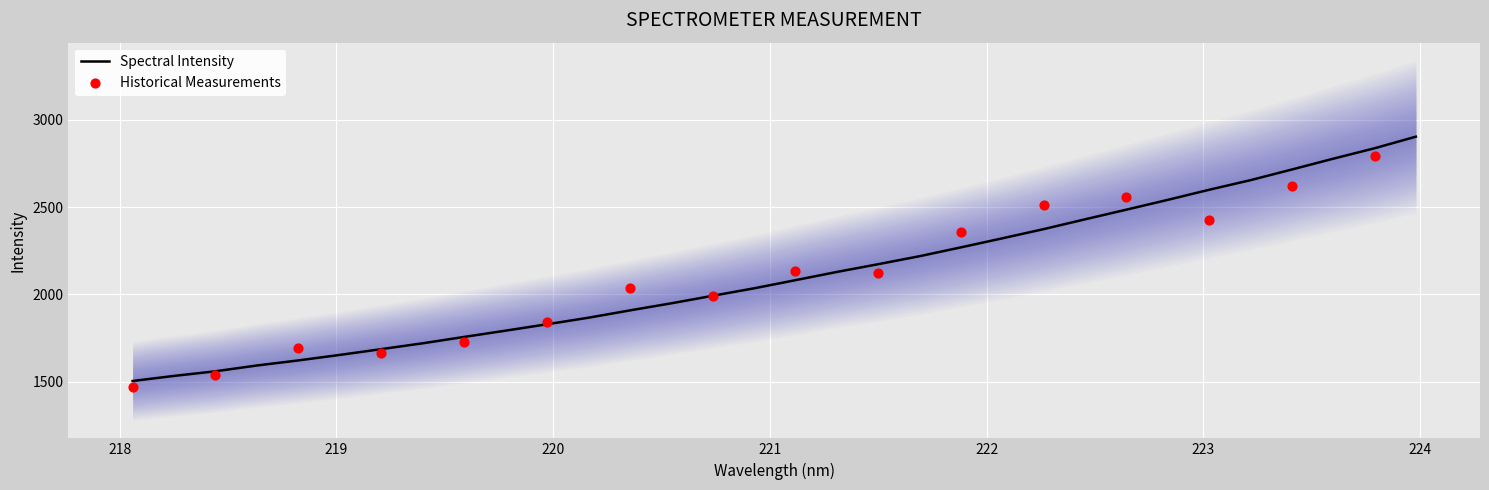

Which has a higher value, 222.6447 or 220.9264?

222.6447